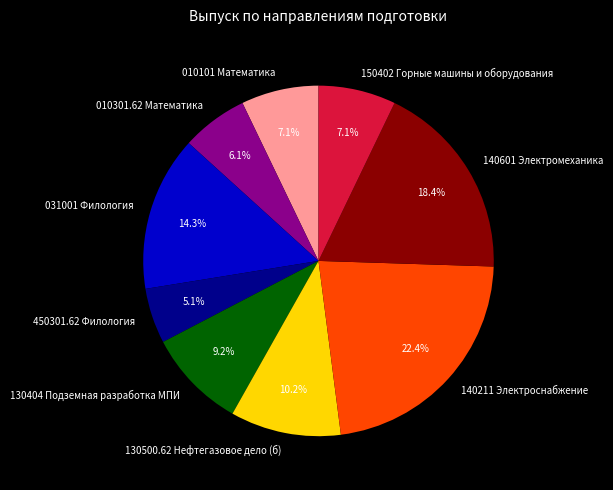

Is 140211 Электроснабжение the majority of the pie?

No